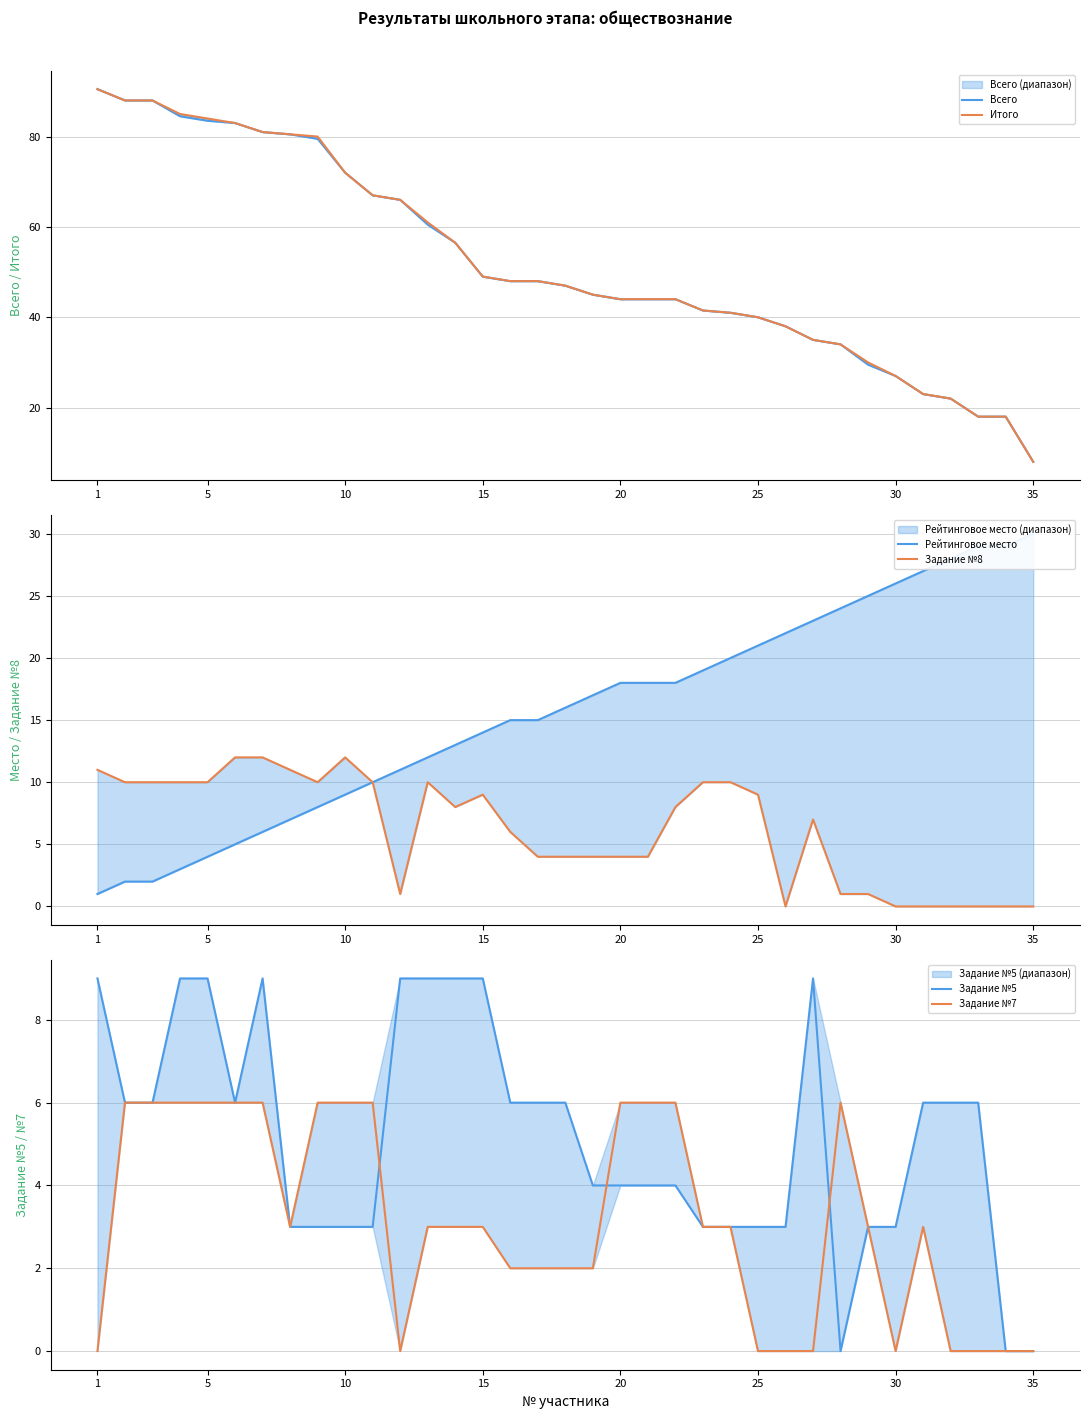

Count the number of categories in the chart.

35